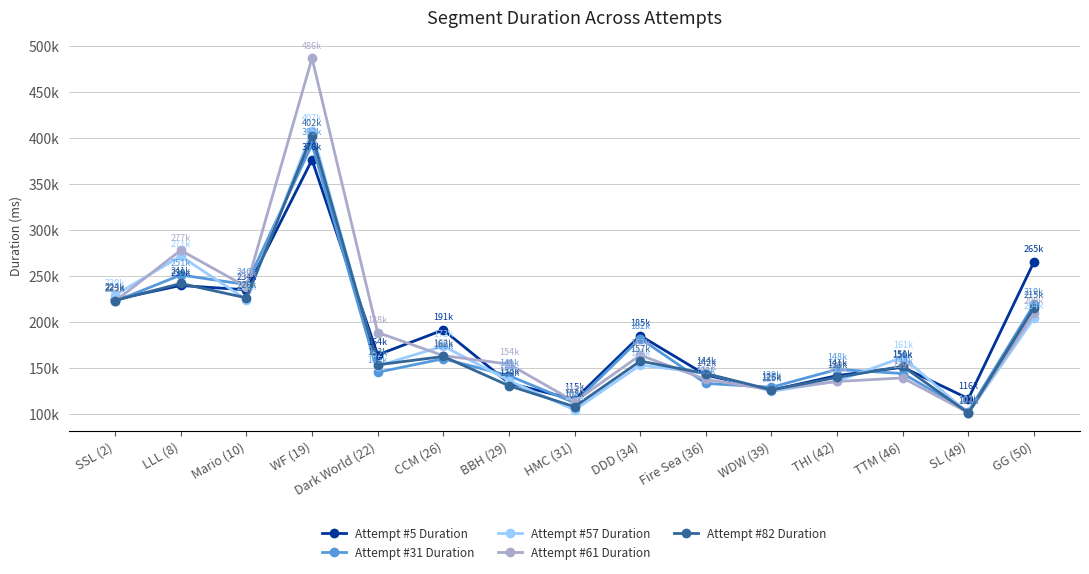

Rank the series by their maximum value, from highest to lowest.

Attempt #61 Duration, Attempt #57 Duration, Attempt #82 Duration, Attempt #31 Duration, Attempt #5 Duration